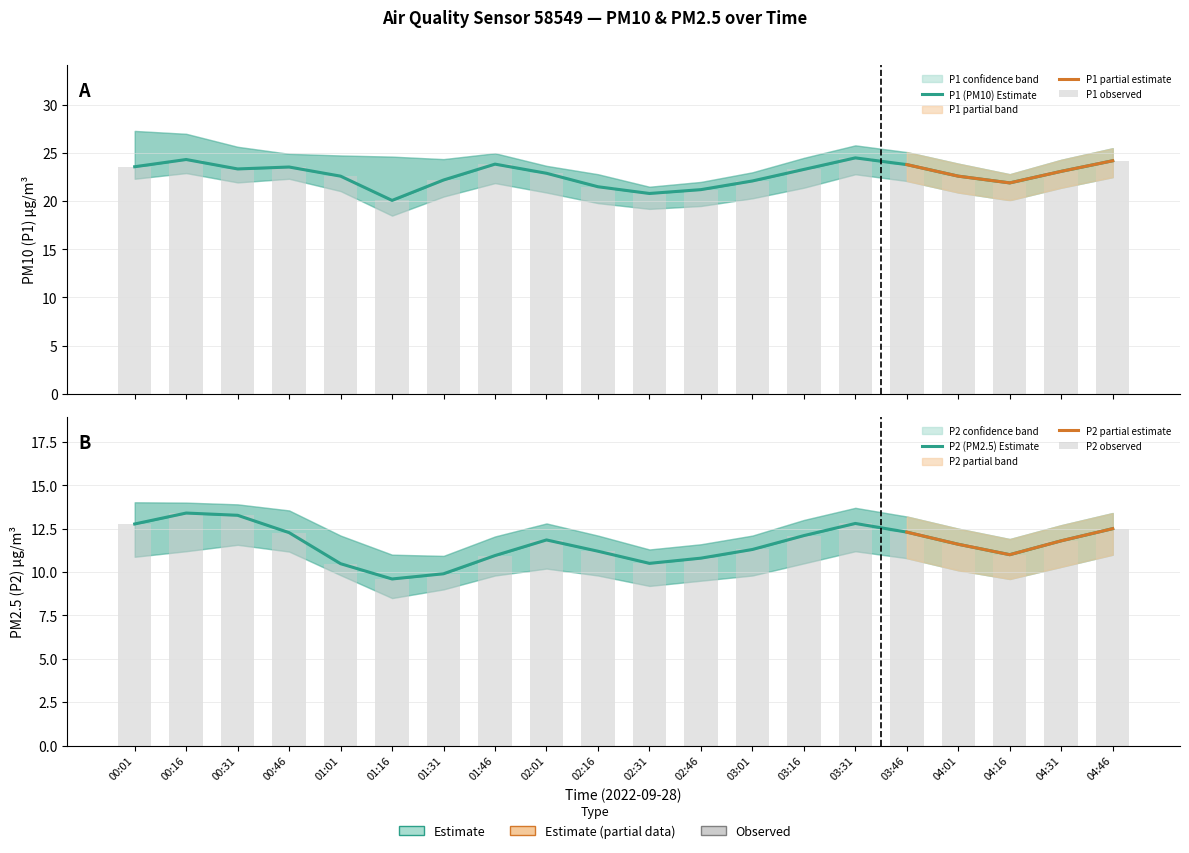

What is the approximate value of P2 at 04:01?

11.6